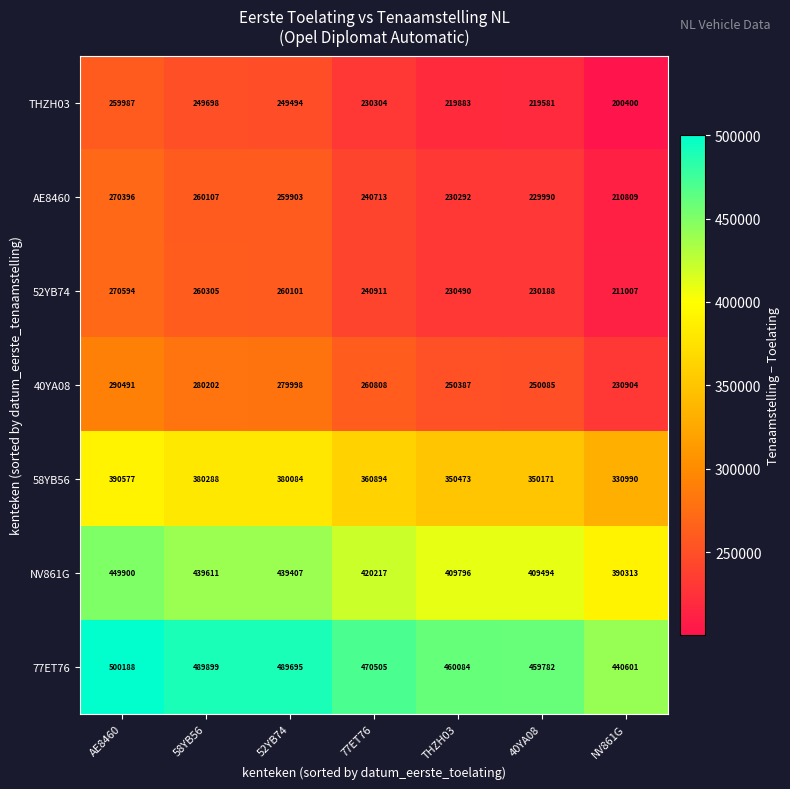

Which category has the lowest value across all series?

NV861G